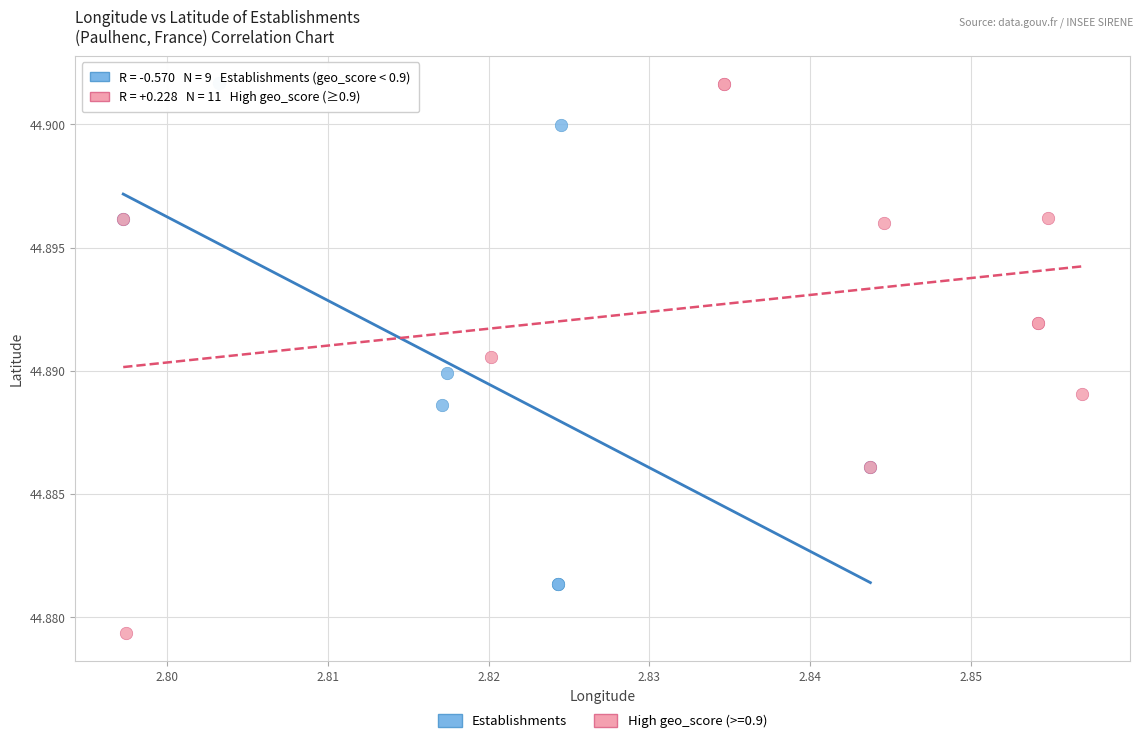

Which series contains the lowest Y value?

High geo_score (>=0.9)